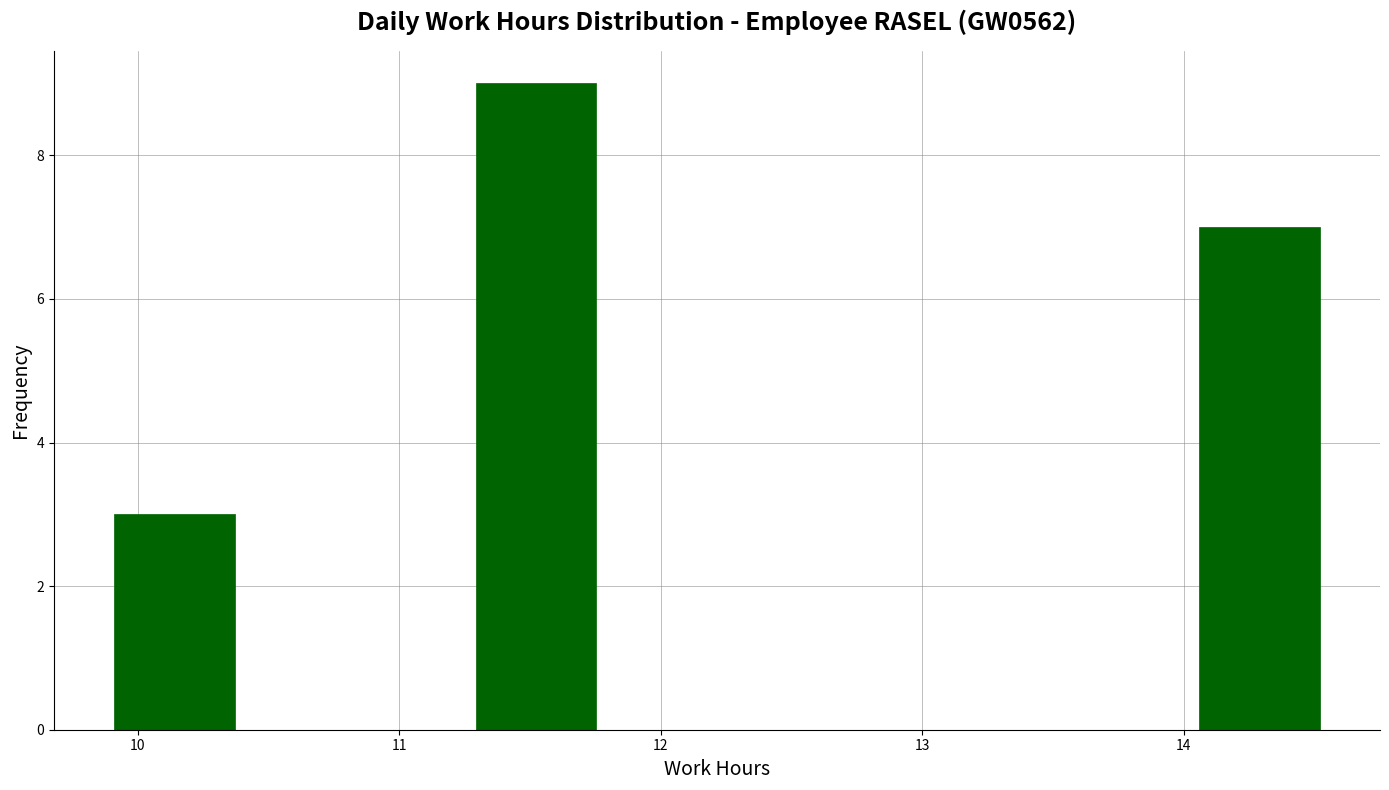

Reading left to right, transcribe this chart: for each bar, give the range it covers on the x-axis and its height. Neither the bar edges nor the heights are printed on the chart, so give them approximately, as read against the axes.

9.9 to 10.4: 3
10.4 to 10.8: 0
10.8 to 11.3: 0
11.3 to 11.8: 9
11.8 to 12.2: 0
12.2 to 12.7: 0
12.7 to 13.1: 0
13.1 to 13.6: 0
13.6 to 14.1: 0
14.1 to 14.5: 7